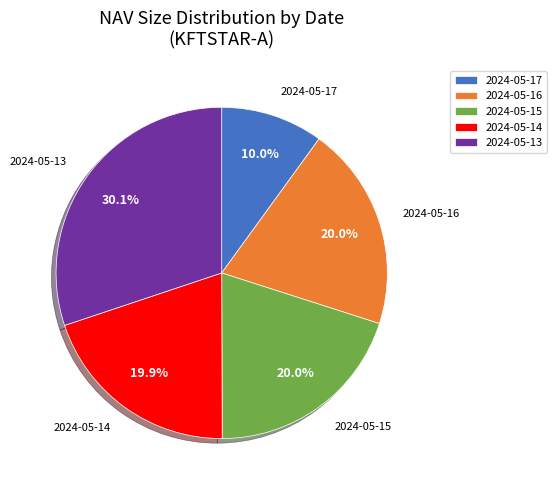

Count the number of slices in the pie.

5